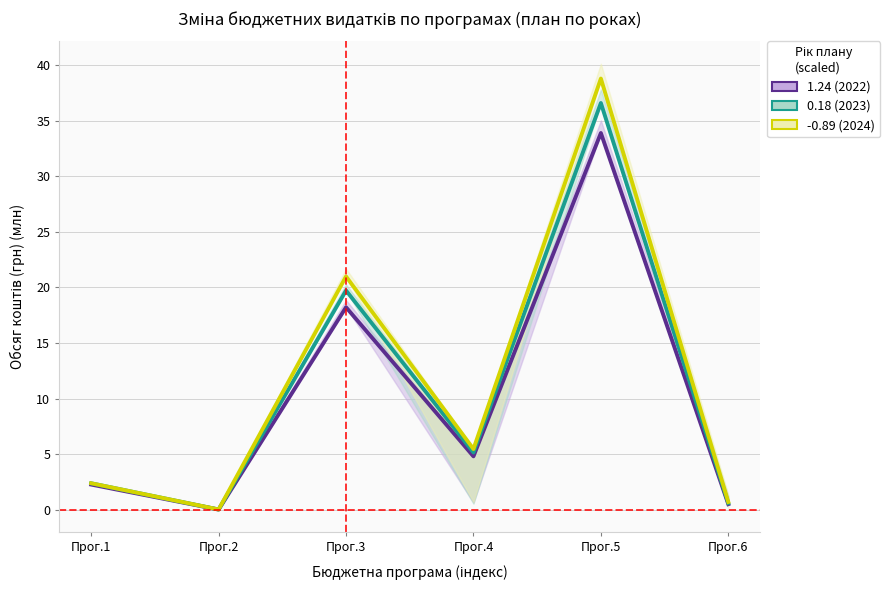

What is the sum of all 1.24 (план 2022 грант) values?

59.7